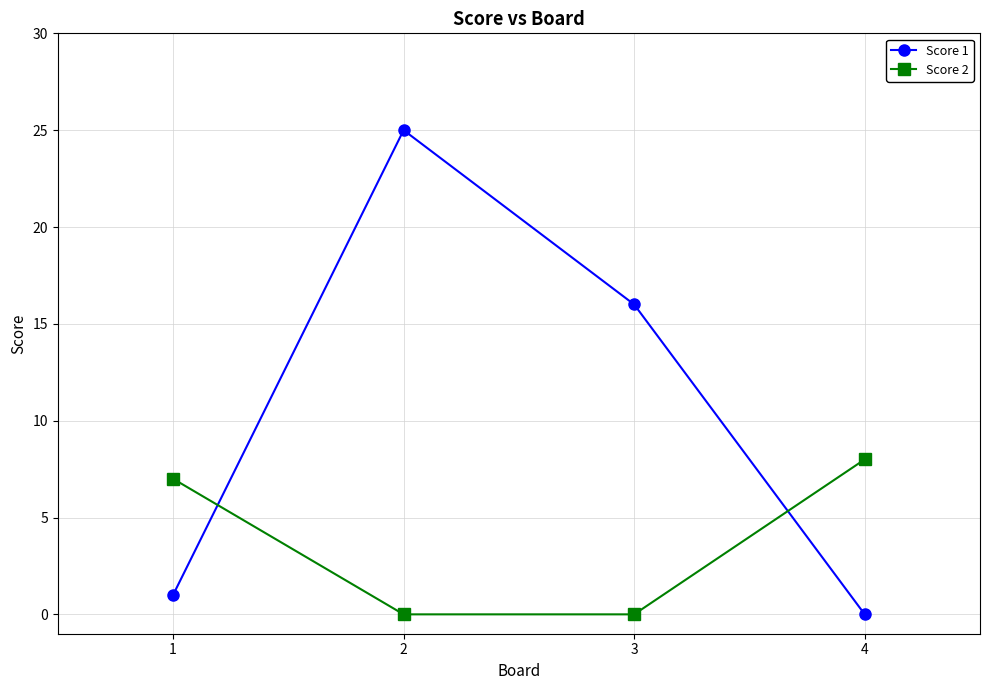

At which label is Score 1 closest to 12?

3